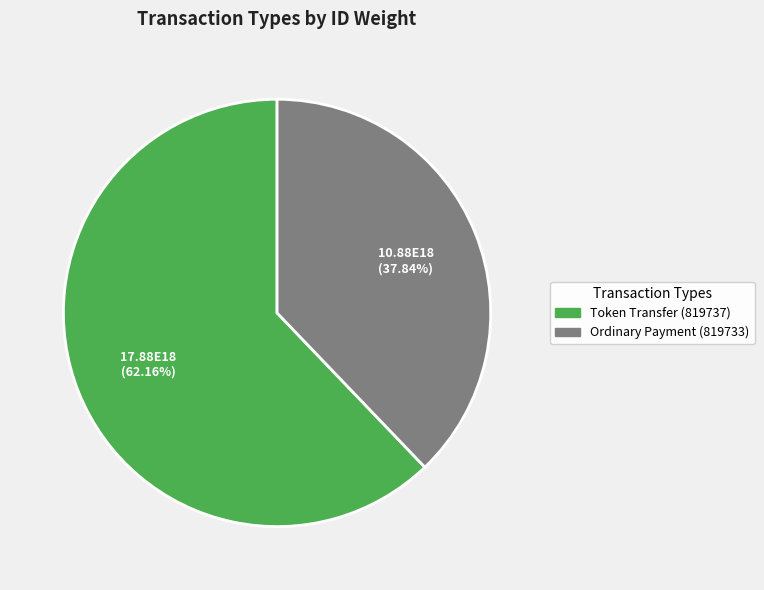

Do Ordinary Payment (819733) and Token Transfer (819737) together represent more than half of the pie?

Yes